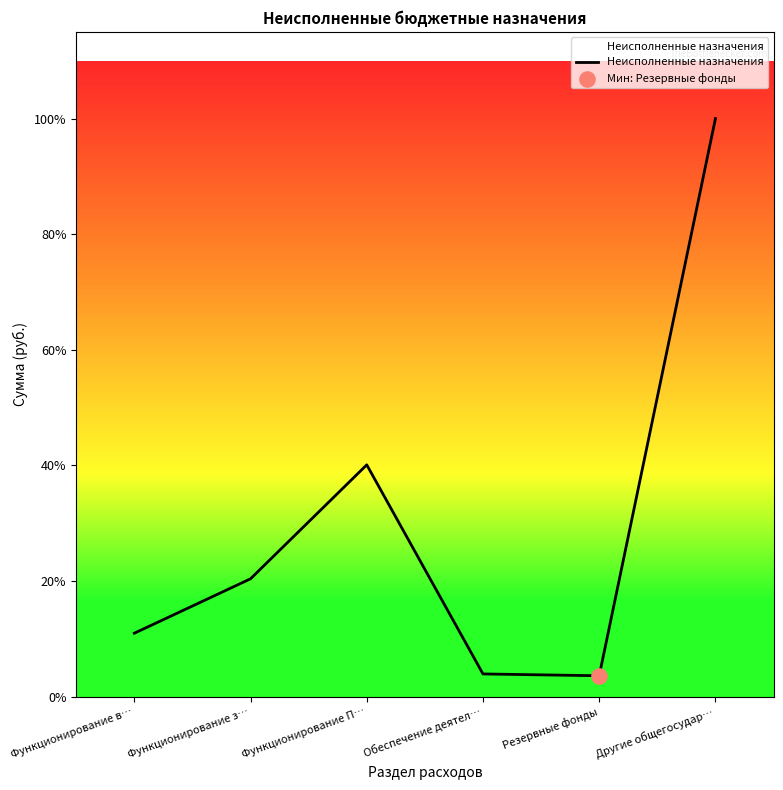

Which has a higher value, Функционирование П… or Функционирование в…?

Функционирование П…